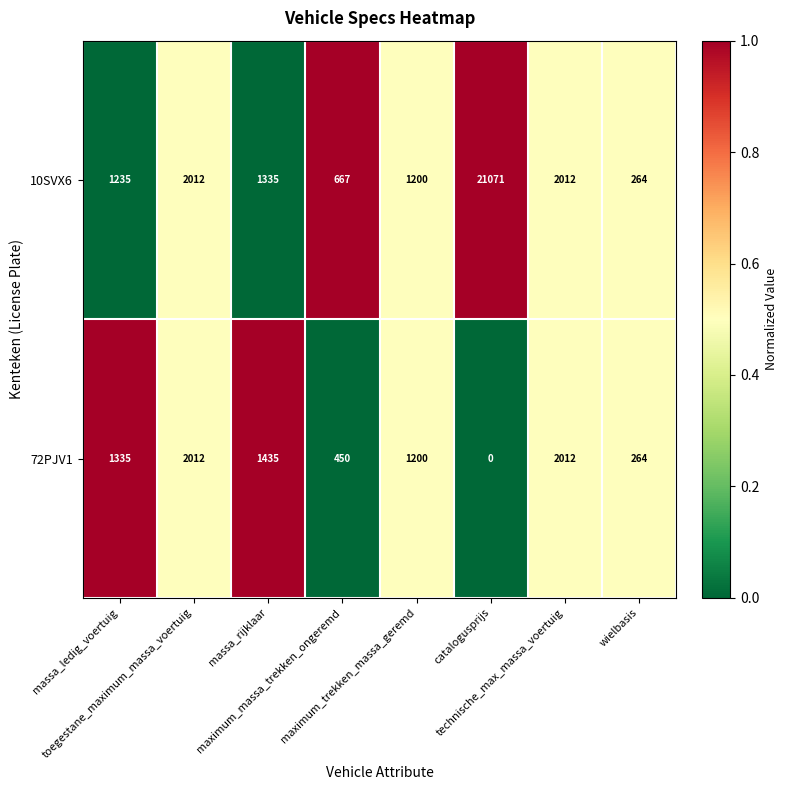

Rank the series by their average value, from lowest to highest.

72PJV1, 10SVX6